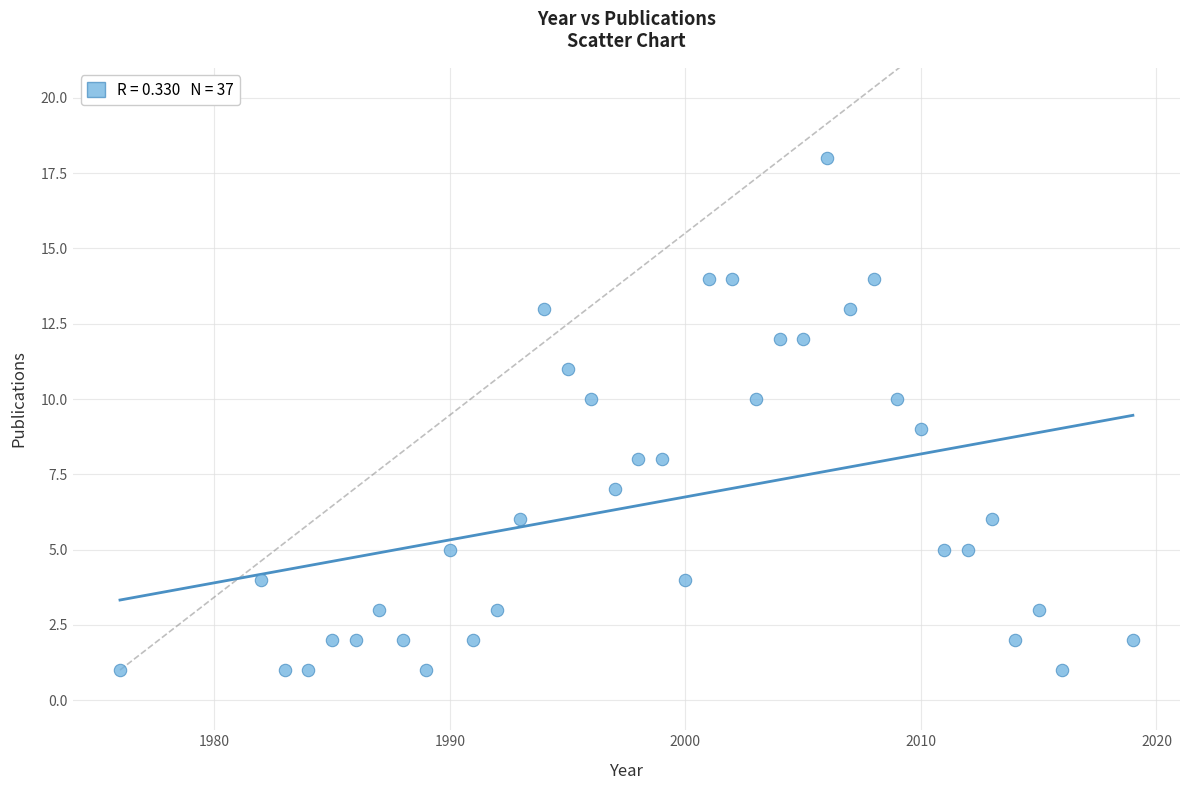

What is the range of Y values (max minus min)?

17